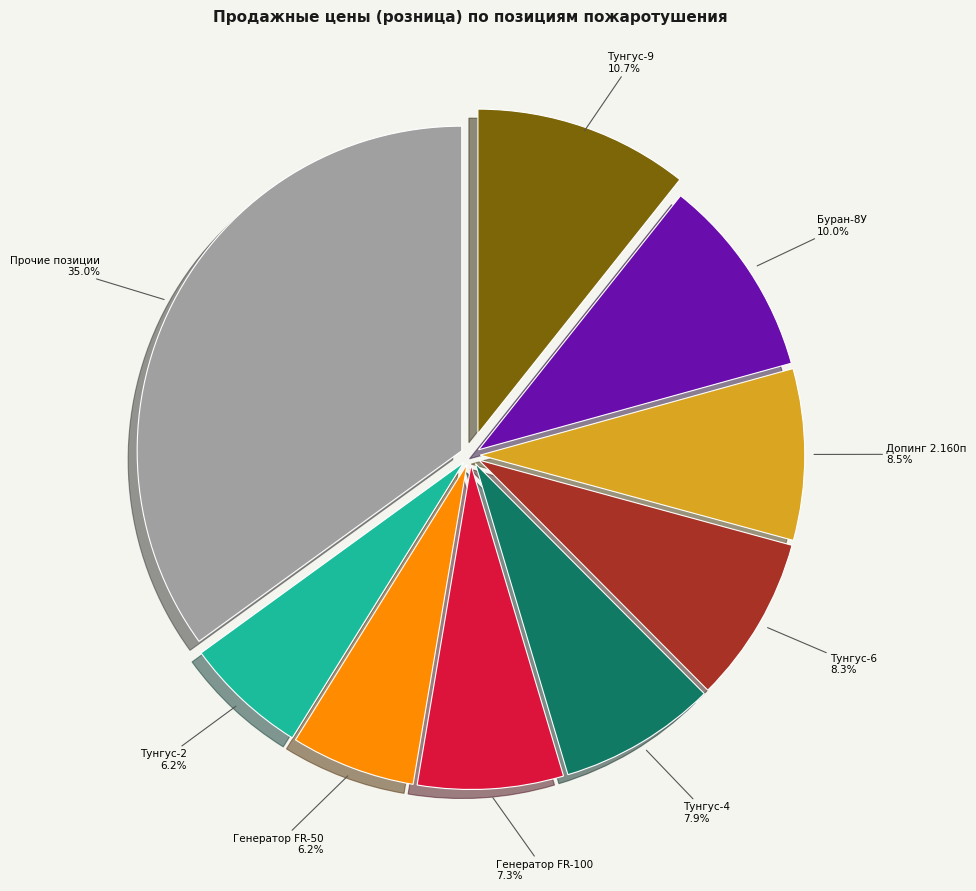

Which category has the biggest portion of the pie?

Прочие позиции